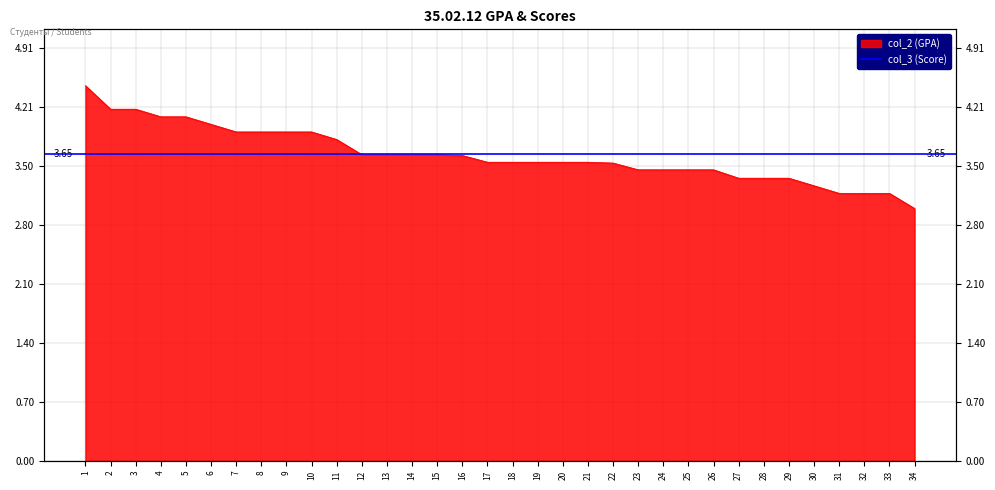

What is the sum of all values?

123.7